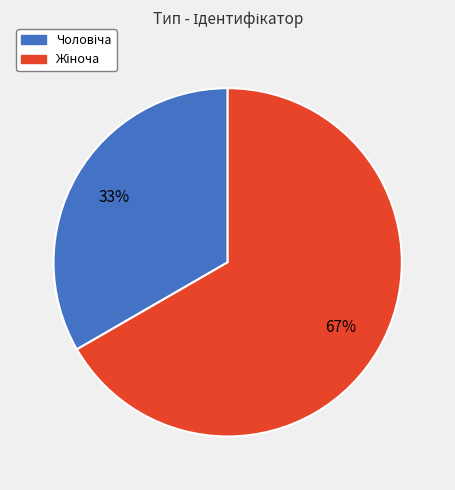

Is Чоловіча the majority of the pie?

No